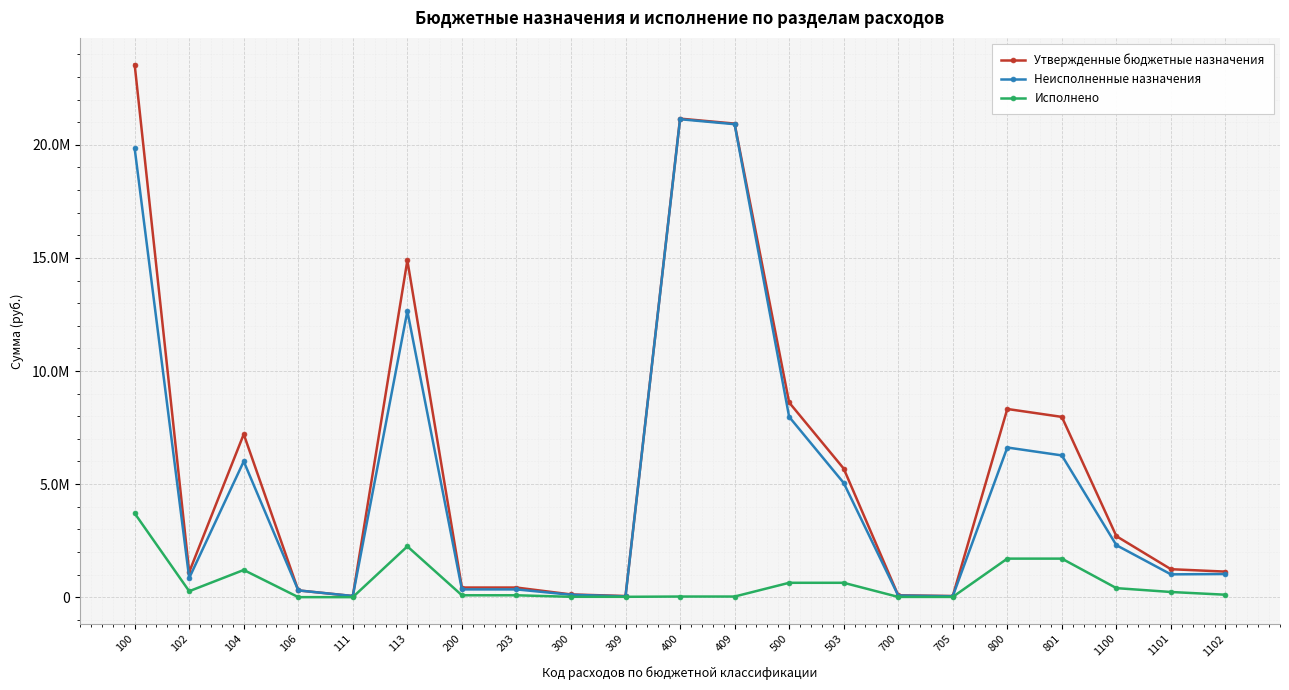

True or false: Утвержденные бюджетные назначения has a value of 424700.0 at 200.

True